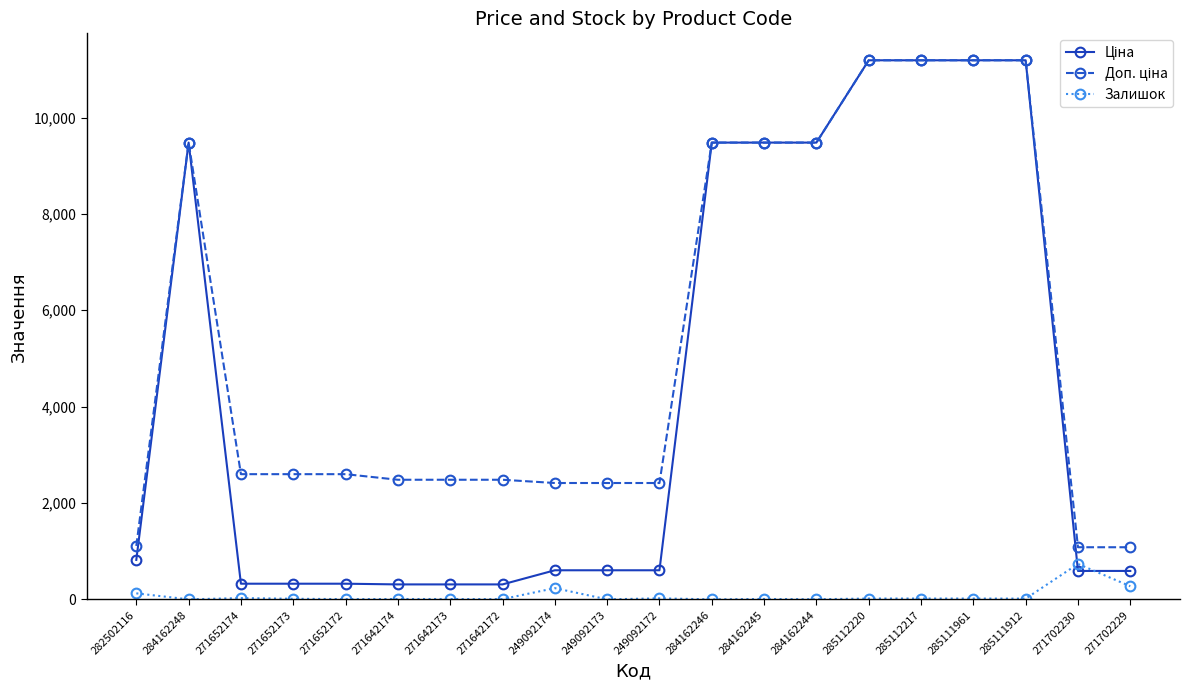

What is the maximum value shown in the chart?

11188.2